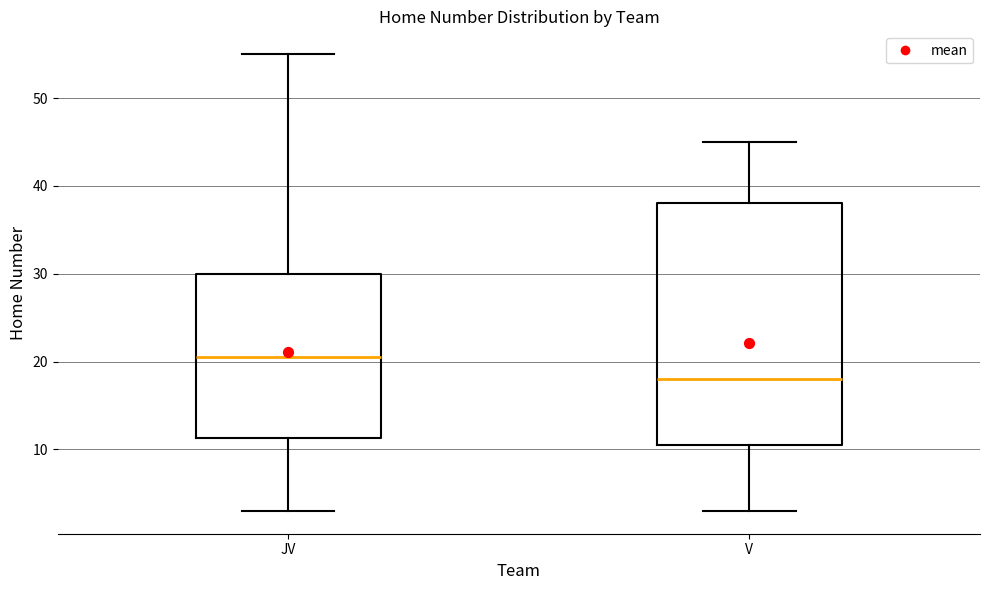

Reading left to right, transcribe this box plot: for each box, give where its median line is, the range the box spans, and where its two whiskers end, as read against the y-axis. The values are not printed on the chart, so give them approximately, as read against the axis.

JV: median 21, box 11 to 30, whiskers 3 to 55
V: median 18, box 11 to 38, whiskers 3 to 45